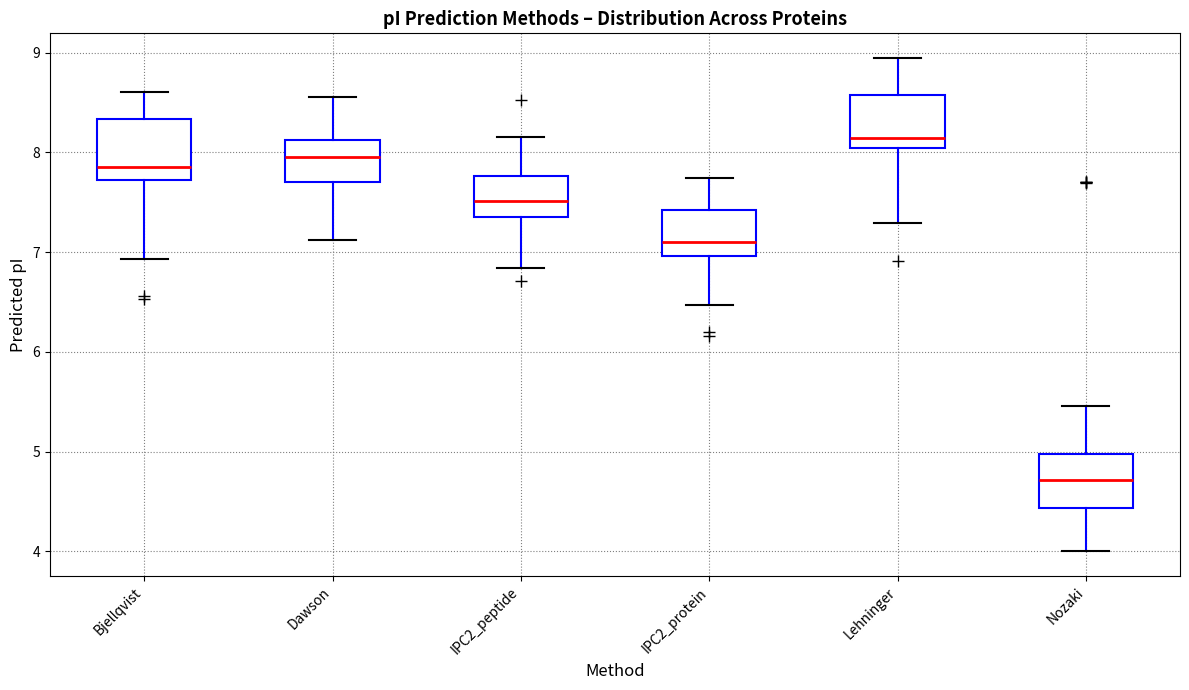

Which box has the highest median line?

Lehninger